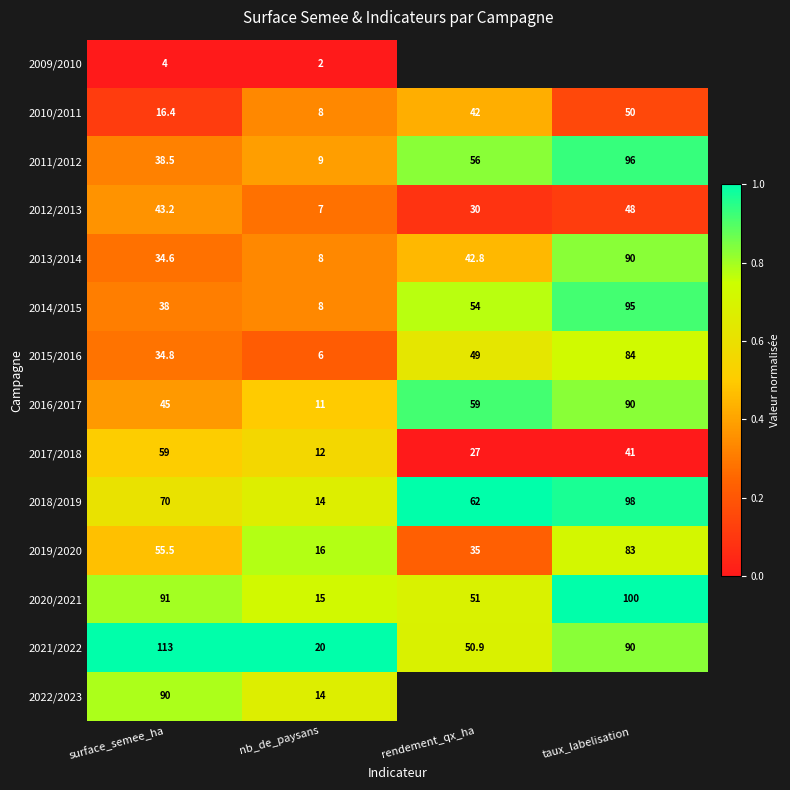

How many 2016/2017 values are between 45 and 90?

3